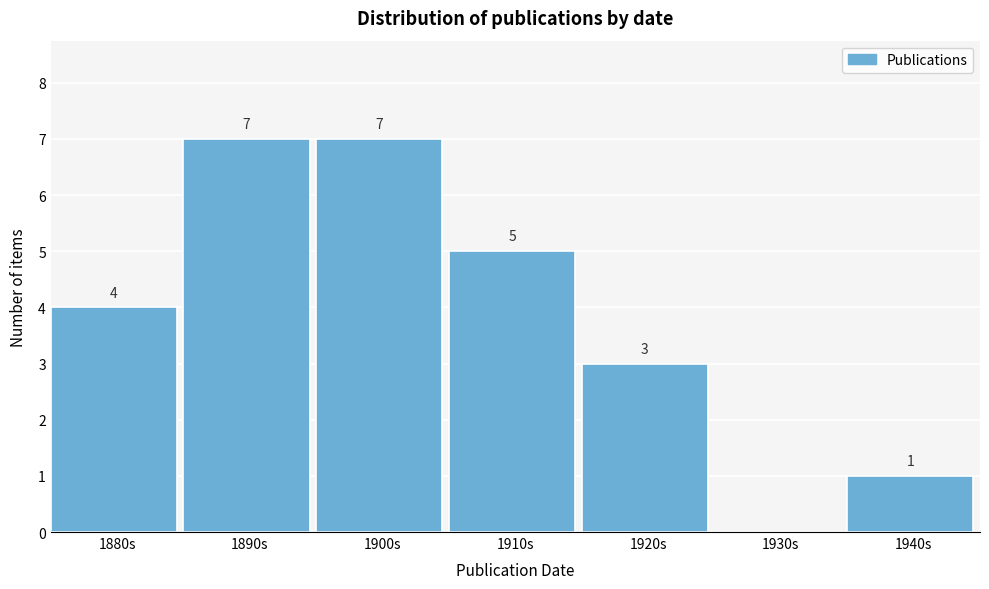

Reading left to right, what are all the values shown in this chart?

1880s=4	1890s=7	1900s=7	1910s=5	1920s=3	1930s=0	1940s=1